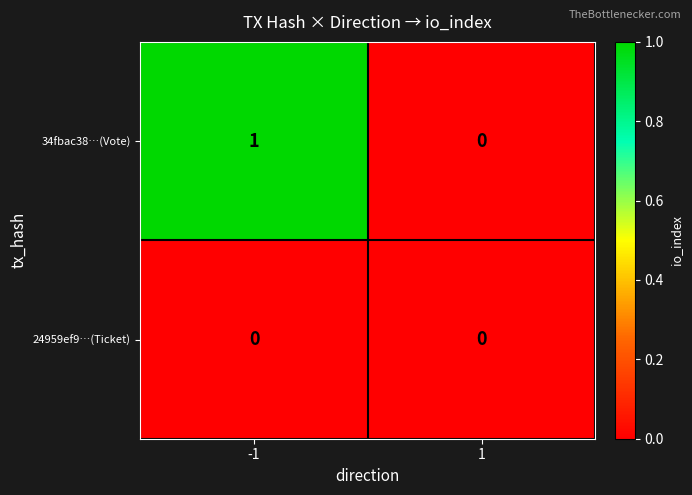

Which series has the largest total across all categories?

34fbac38…(Vote)